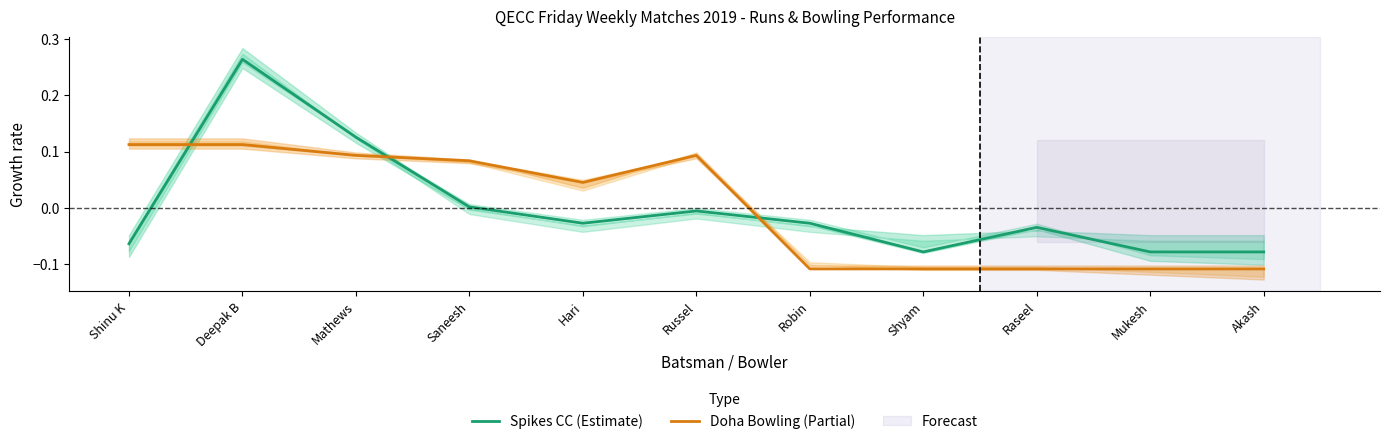

How many values in the Spikes CC (Estimate) series exceed 0?

3